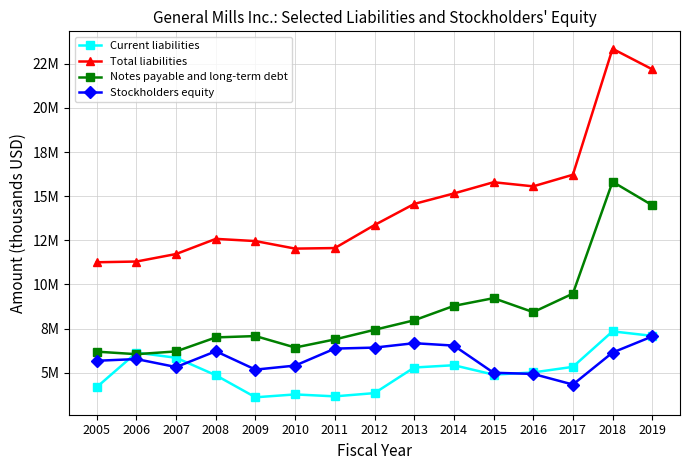

What is the difference between the second highest and second lowest values in the Stockholders equity series?

1742000